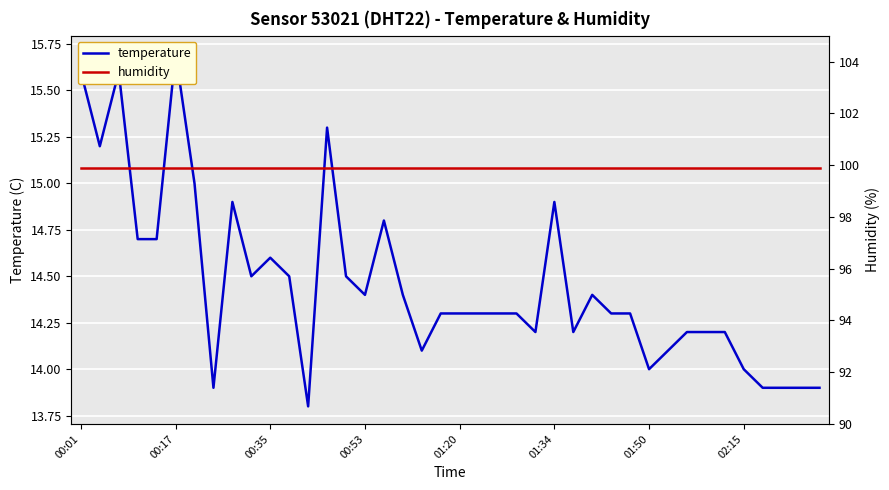

What value does the humidity series have at 19?

99.9